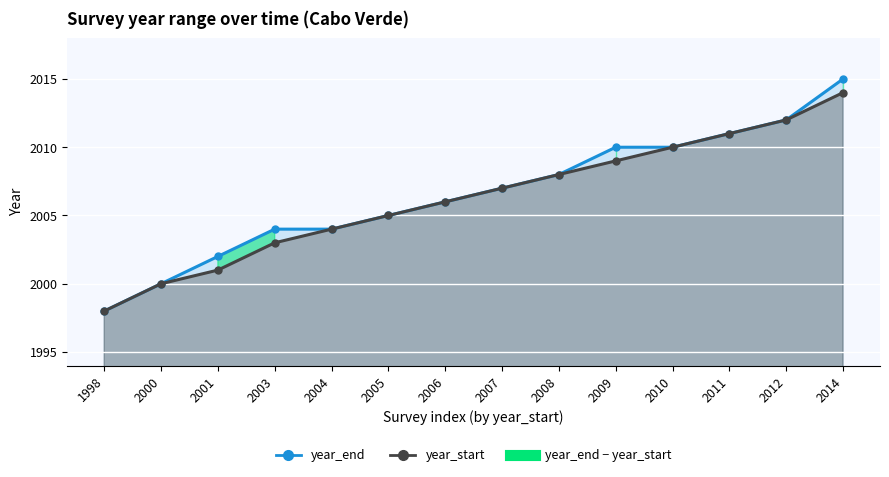

Is the value of year_end at 2014 greater than the value of year_start at 1998?

Yes